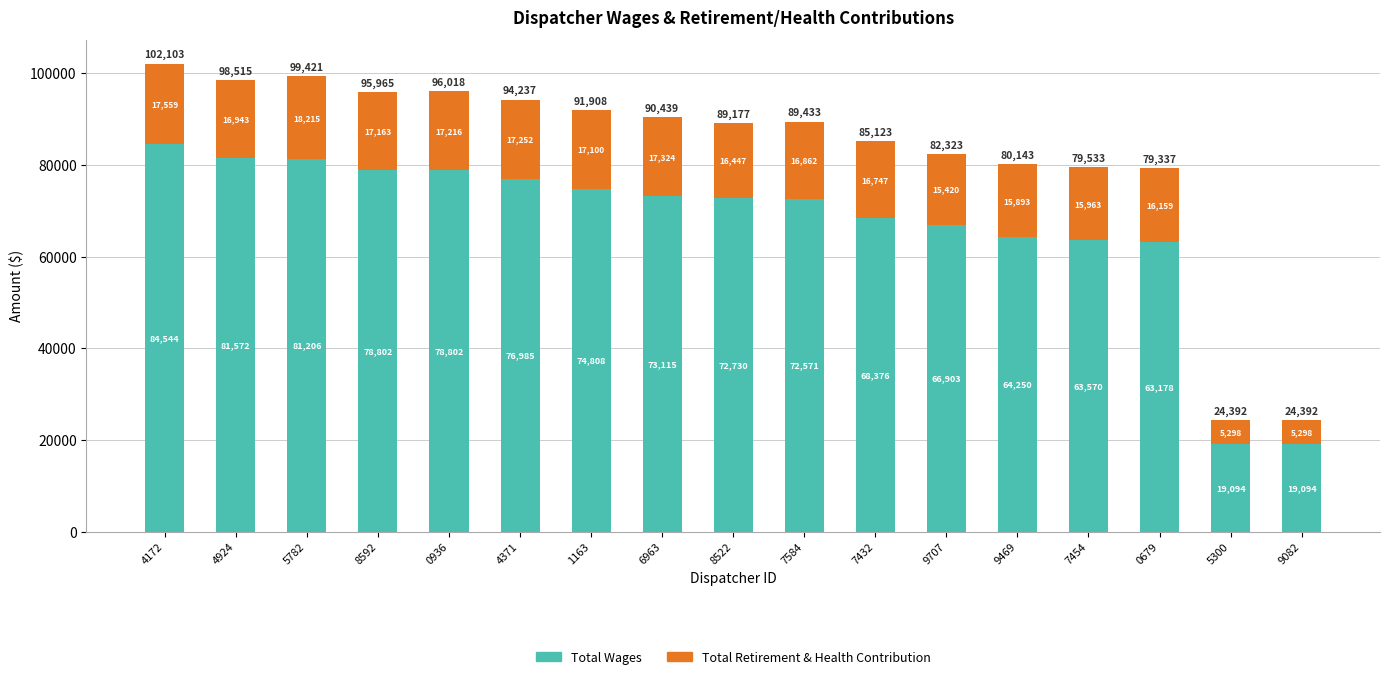

Does the chart contain stacked bars?

Yes